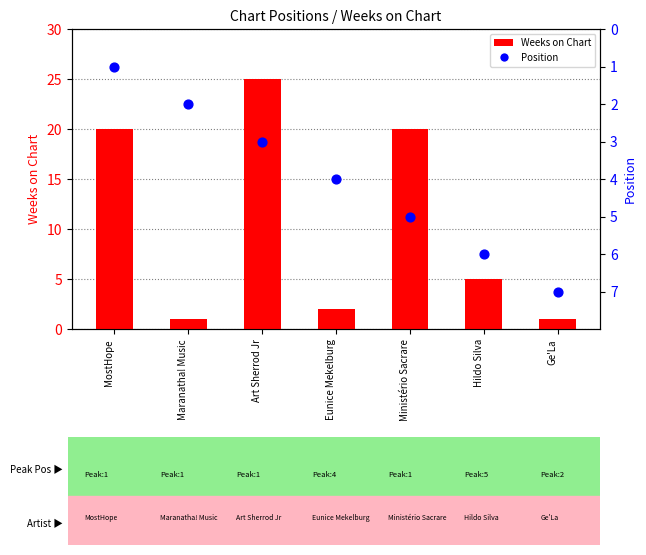

At which category is the sum across all series the highest?

Art Sherrod Jr